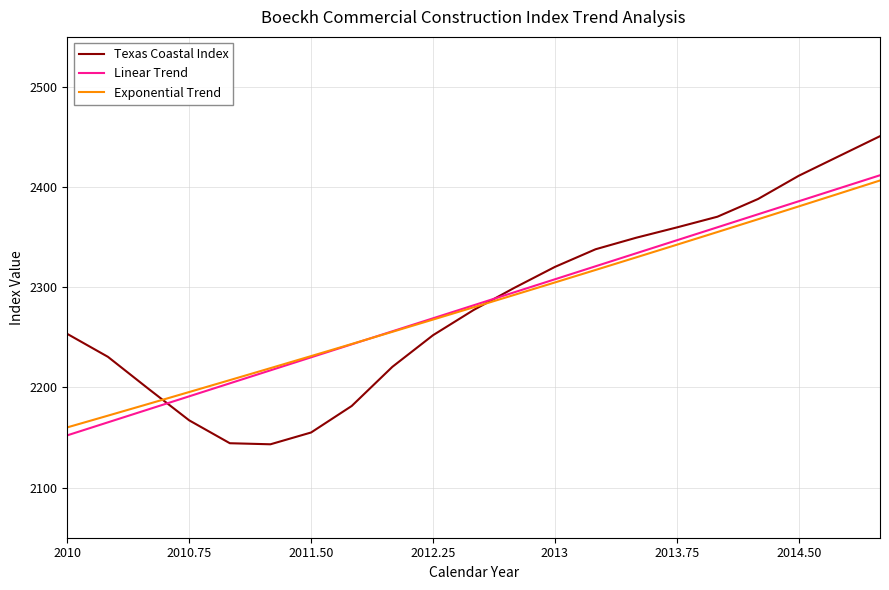

What is the maximum value for Linear Trend?

2411.9